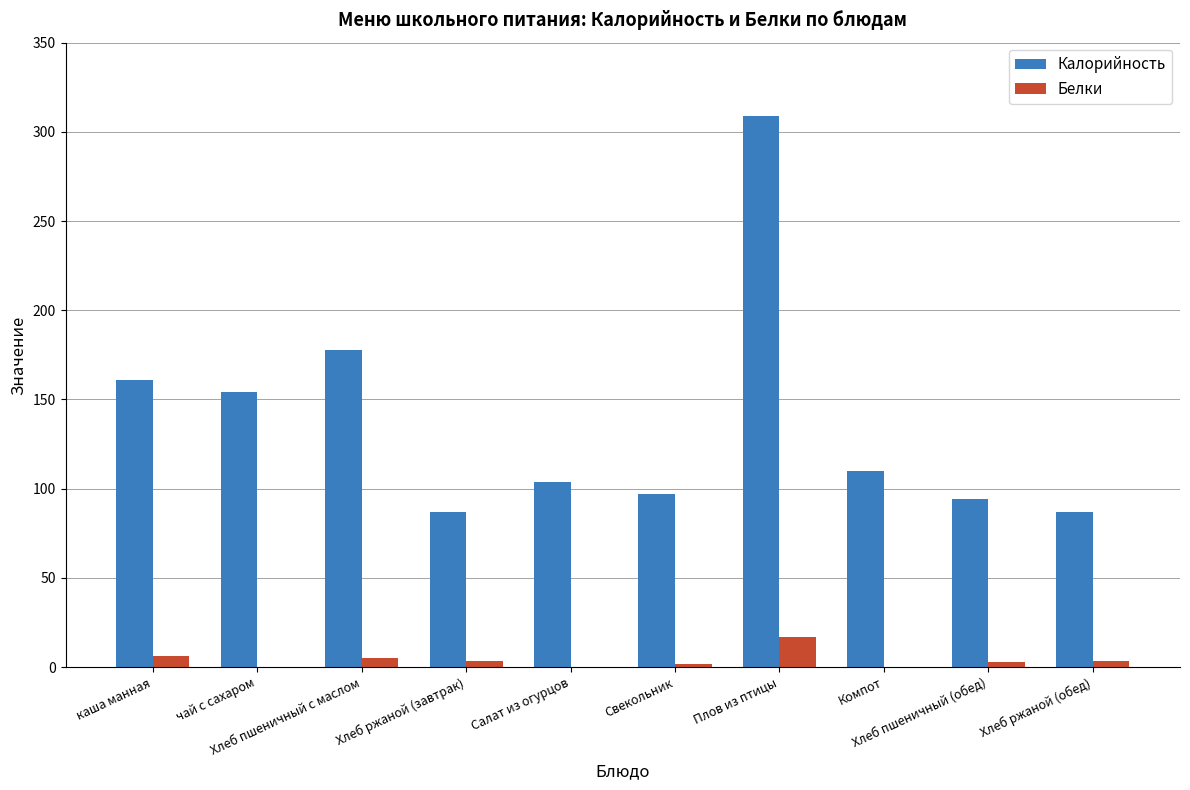

How many data points does each series have?

10